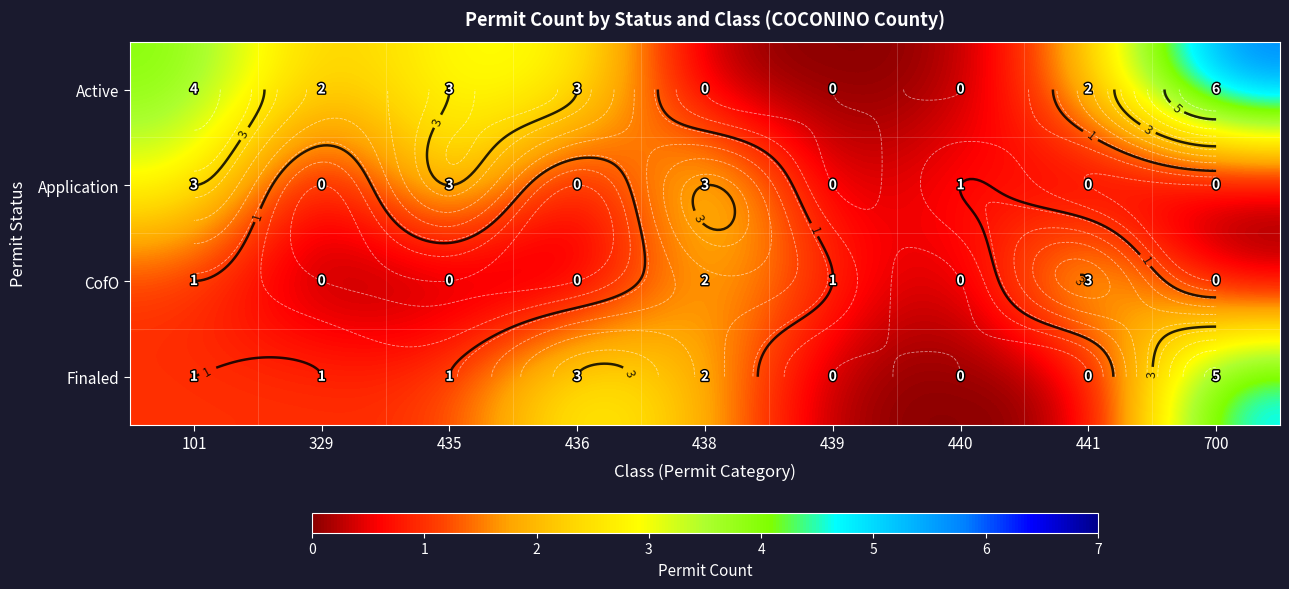

What is the sum of the Finaled values at 101 and 436?

4